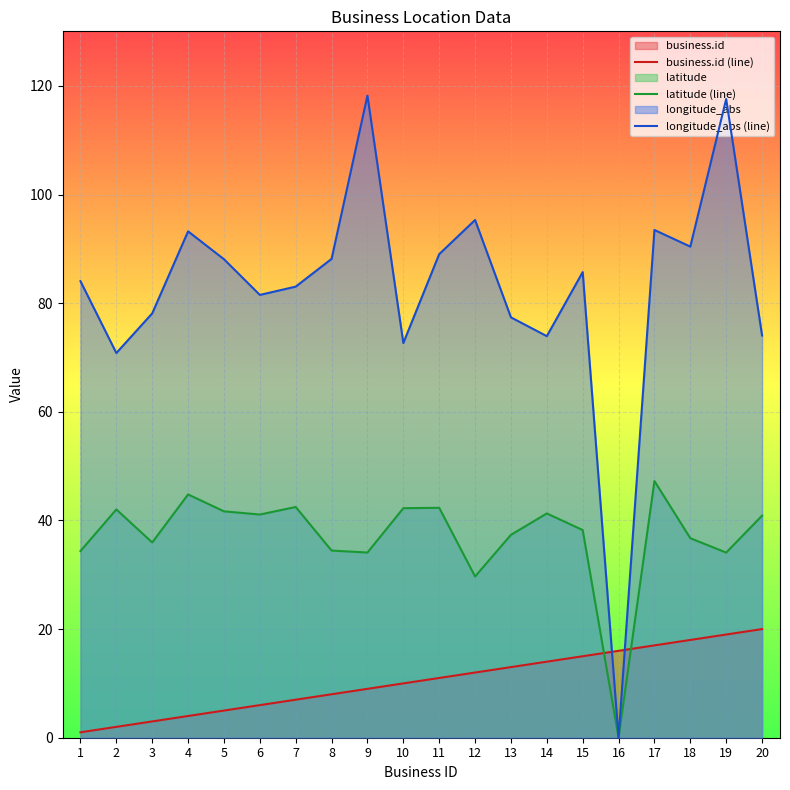

True or false: longitude_abs (line) and latitude (line) intersect in this chart.

False